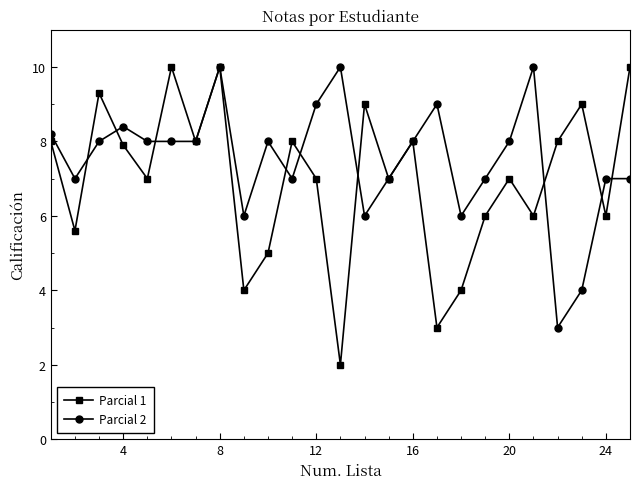

What is the minimum value for Parcial 1?

2.0